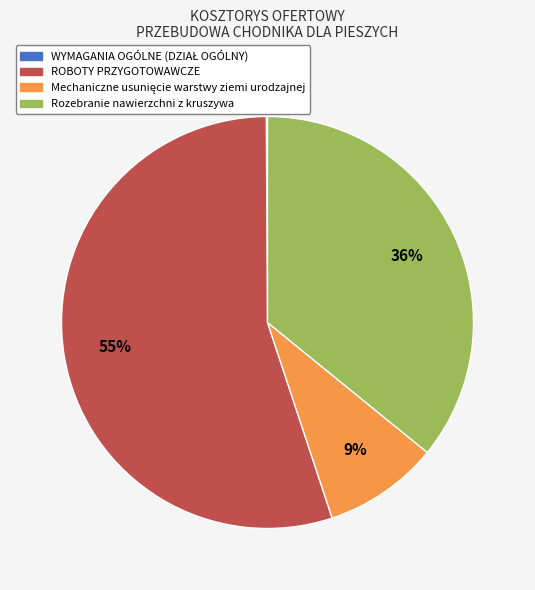

Is there any slice that represents more than half of the pie?

Yes